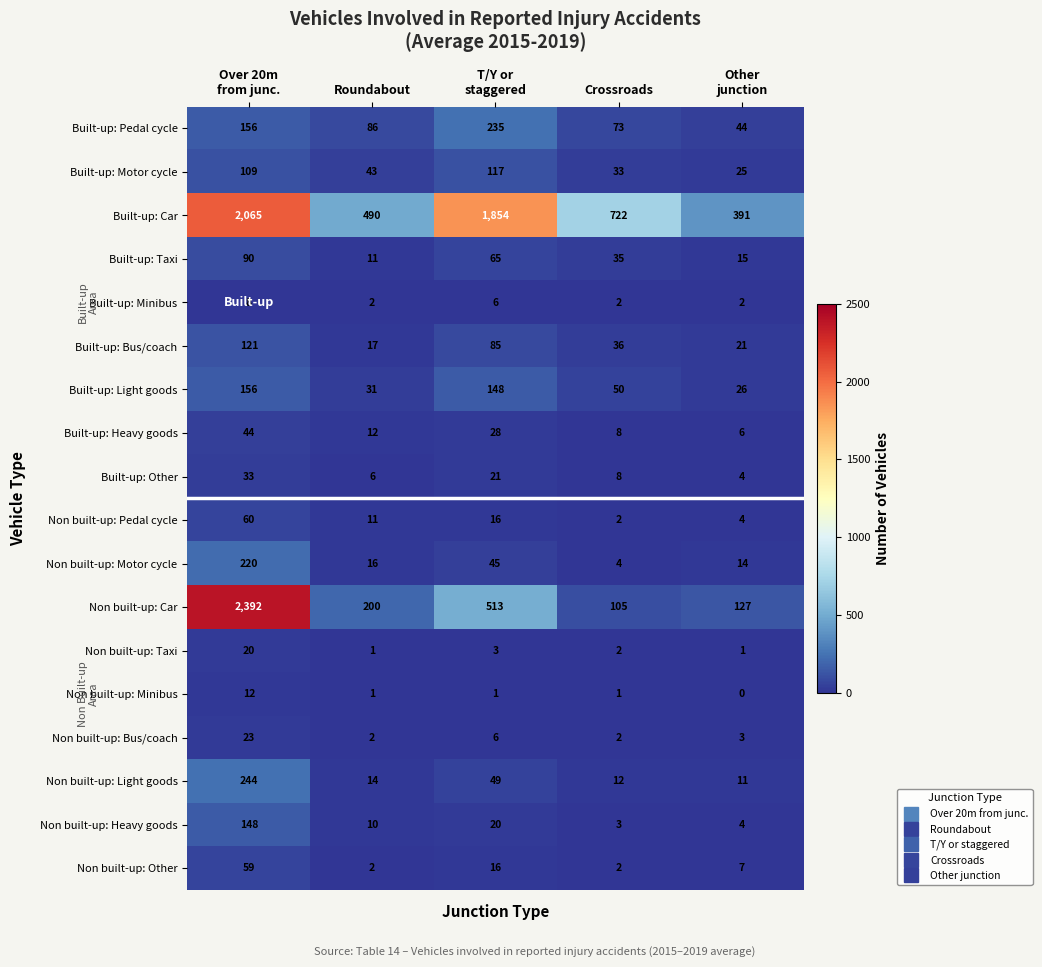

At how many categories does at least one series exceed 115?

5